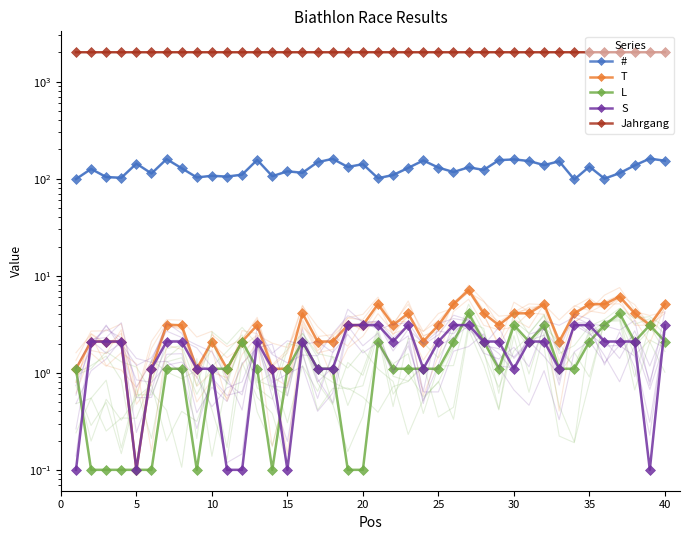

After their last crossing, which series has the higher values: L or S?

S